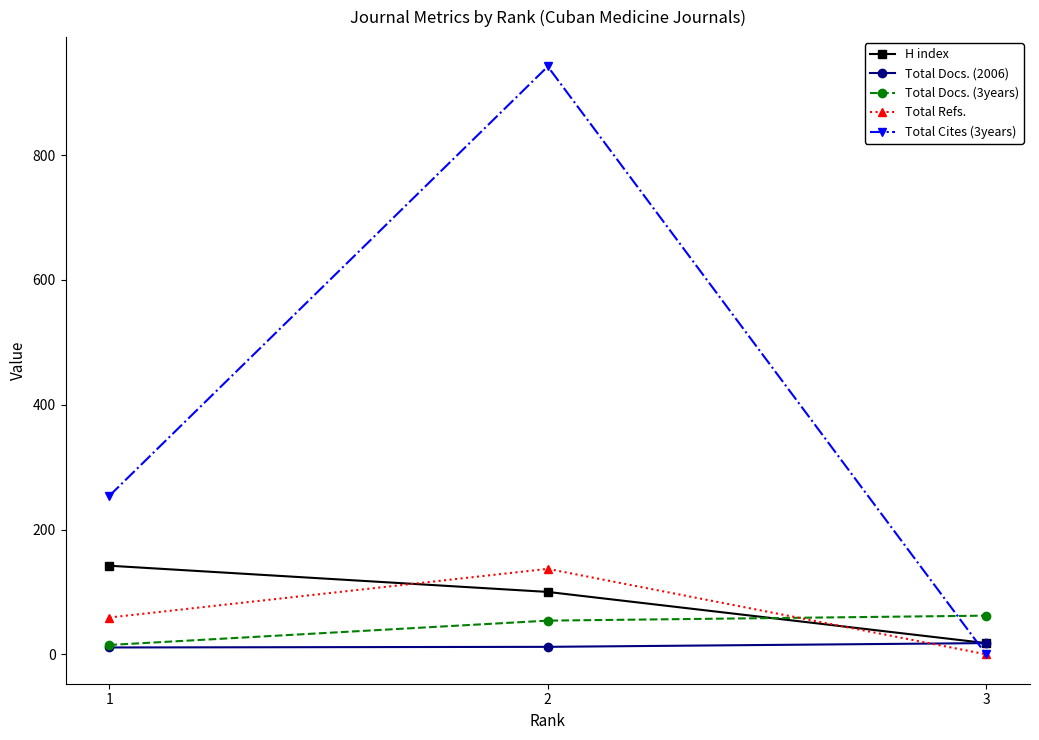

What are all the series names shown in the legend?

H index, Total Docs. (2006), Total Docs. (3years), Total Refs., Total Cites (3years)